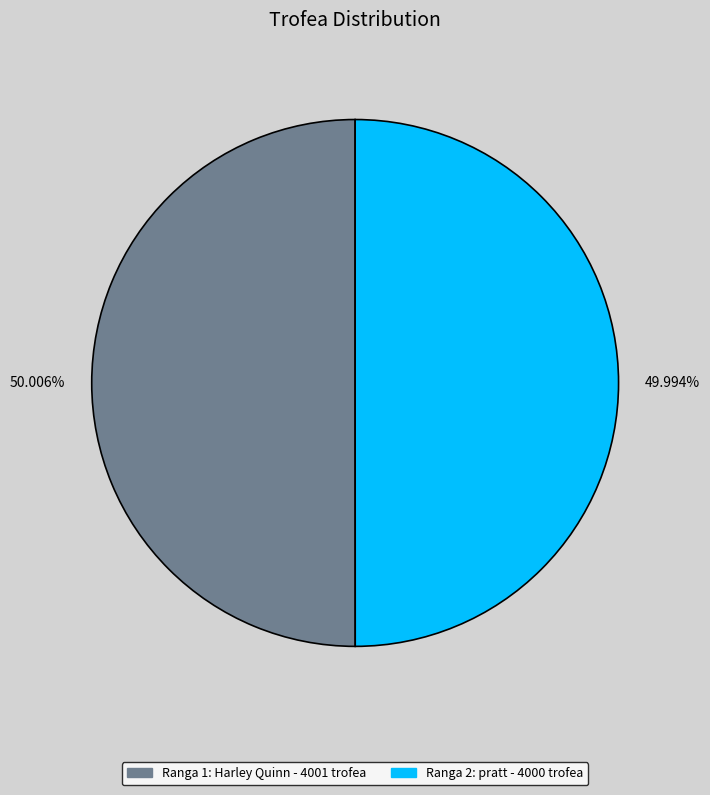

Does any single category account for the majority?

Yes